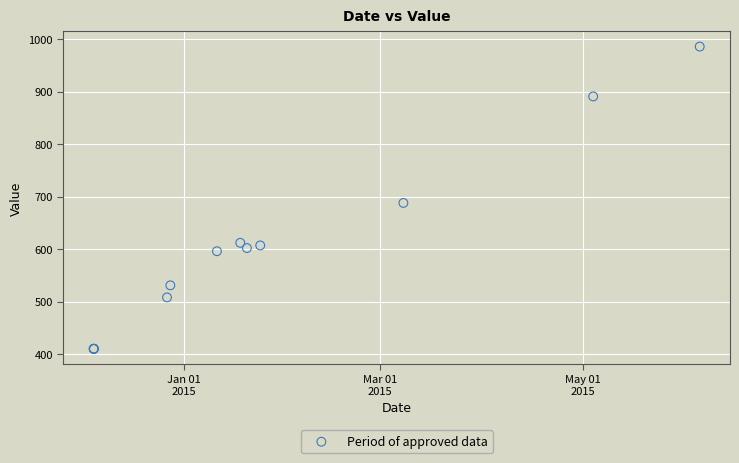

What Y value in the scatter plot is closest to 698?

688